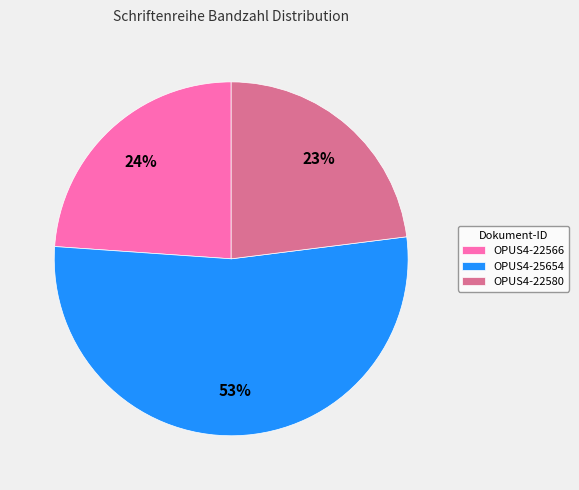

Do OPUS4-22580 and OPUS4-22566 together represent more than half of the pie?

No